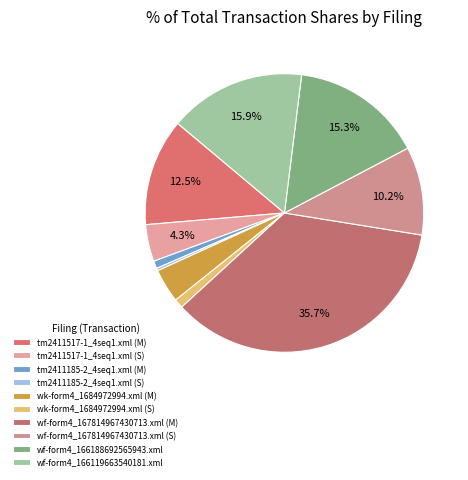

Which category has the smallest portion of the pie?

tm2411185-2_4seq1.xml (S)